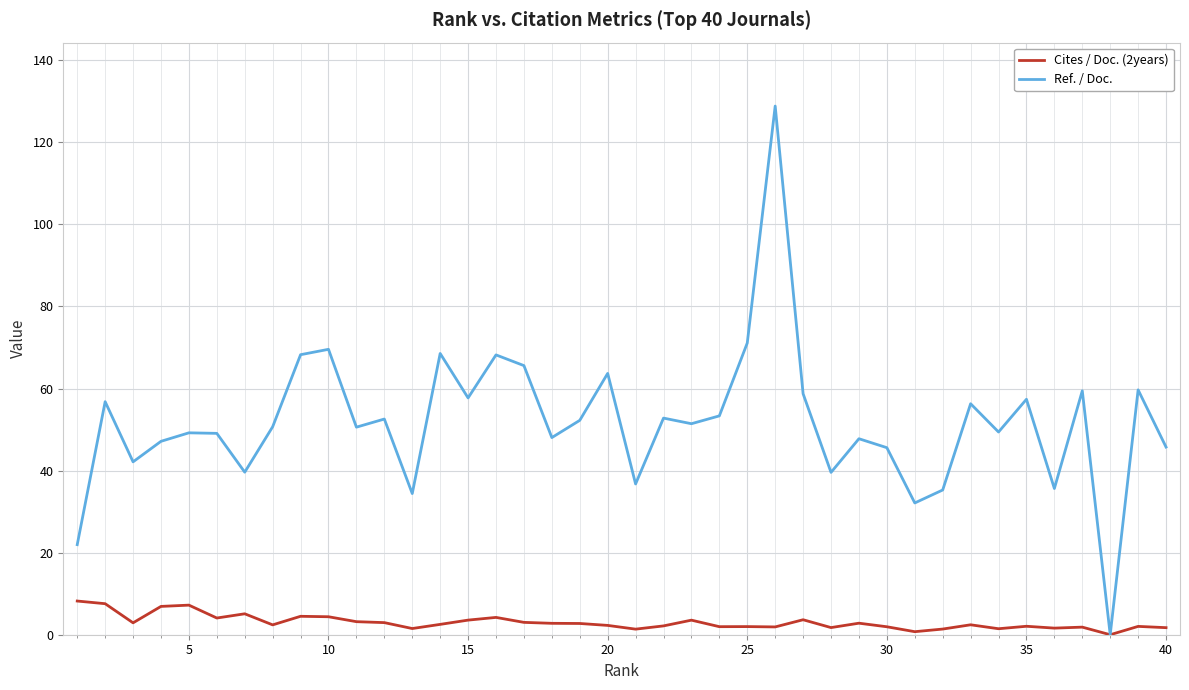

Which series has the largest range (max minus min)?

Ref. / Doc.